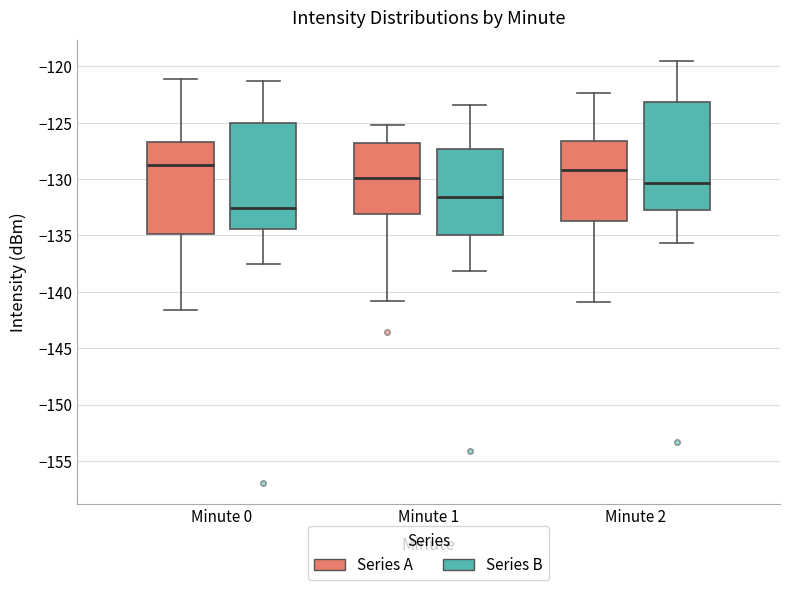

Where is the lower edge of the box for Minute 1 (Series B) on the y-axis? The values are not printed on the chart, so give them approximately, as read against the axis.

-135.0